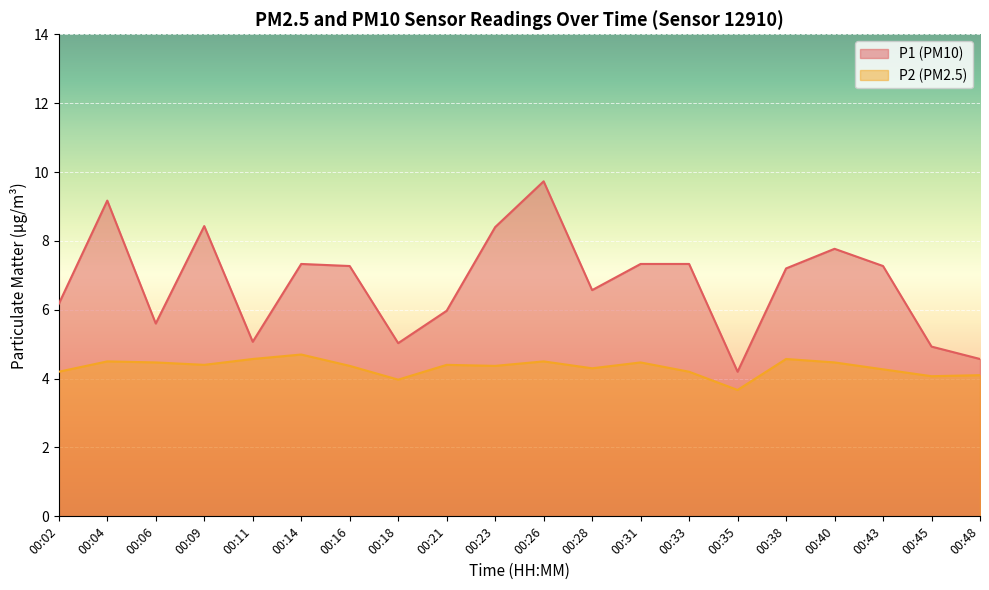

Reading left to right, list all the values displayed in this chart.

P1: 6.2	9.2	5.6	8.4	5.1	7.3	7.3	5.0	6.0	8.4	9.7	6.6	7.3	7.3	4.2	7.2	7.8	7.3	4.9	4.6
P2: 4.2	4.5	4.5	4.4	4.6	4.7	4.4	4.0	4.4	4.4	4.5	4.3	4.5	4.2	3.7	4.6	4.5	4.3	4.1	4.1